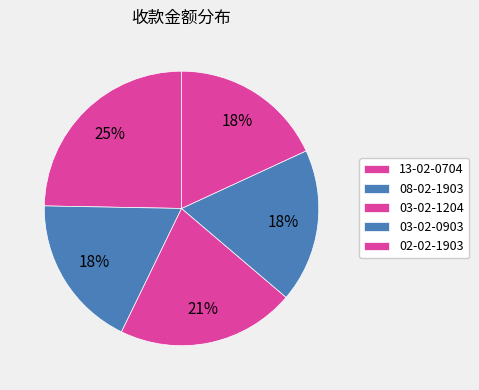

Is it true that 02-02-1903 is 4% of the pie?

False